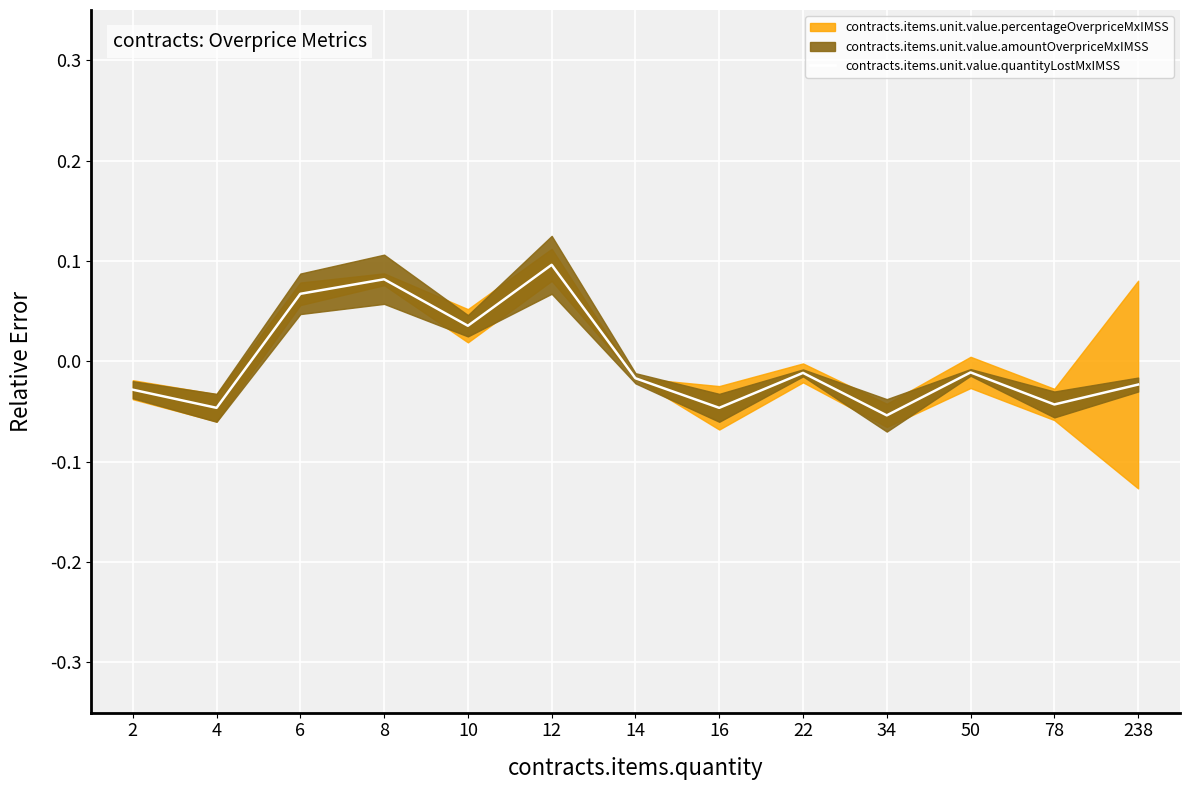

True or false: the data shows -0.0 at 238.

True